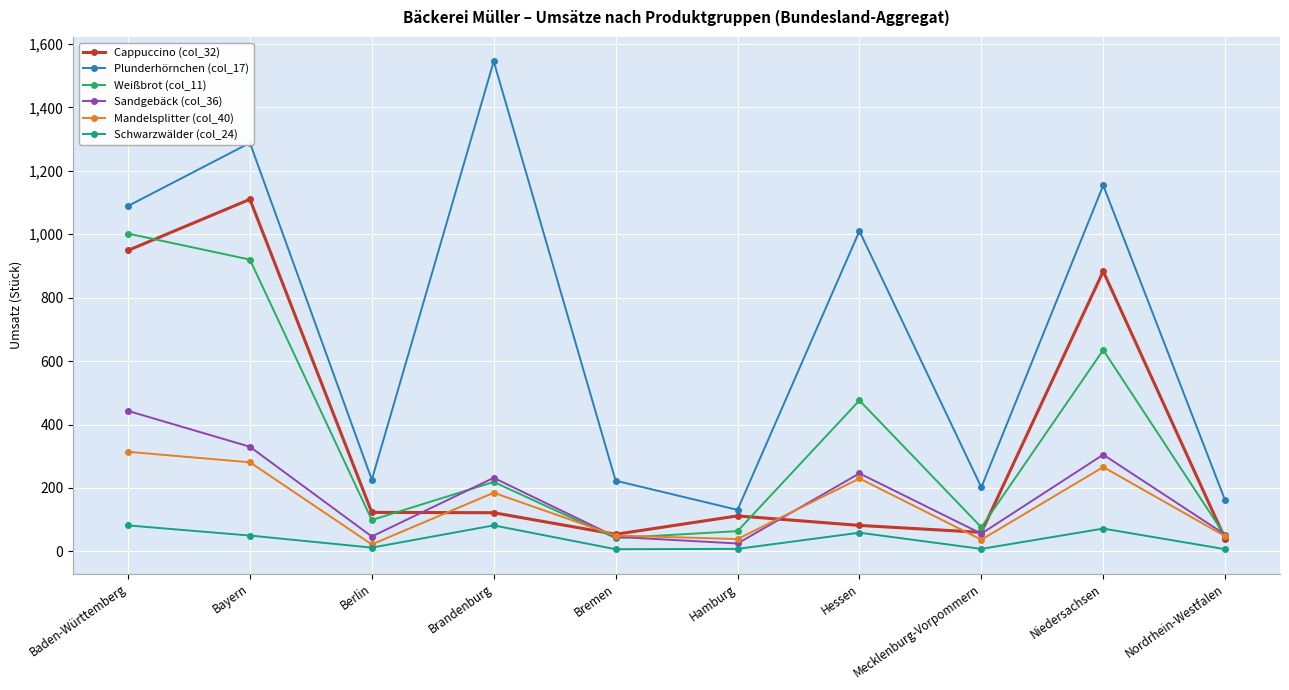

Count the number of data series in this chart.

6